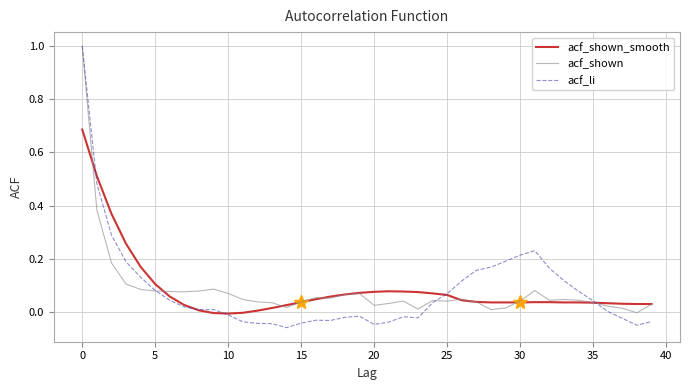

Which series has the widest spread of values?

acf_li